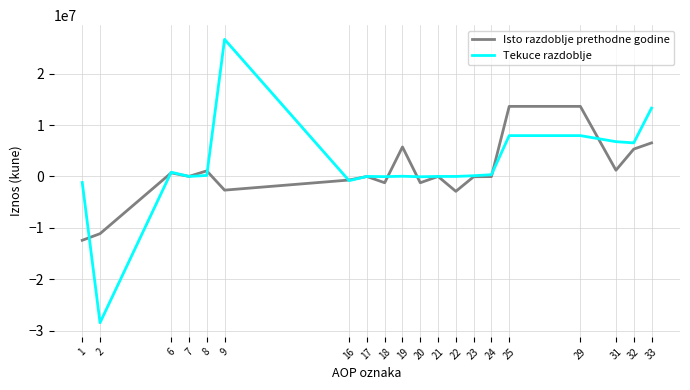

What are all the series names shown in the legend?

Isto razdoblje prethodne godine, Tekuce razdoblje